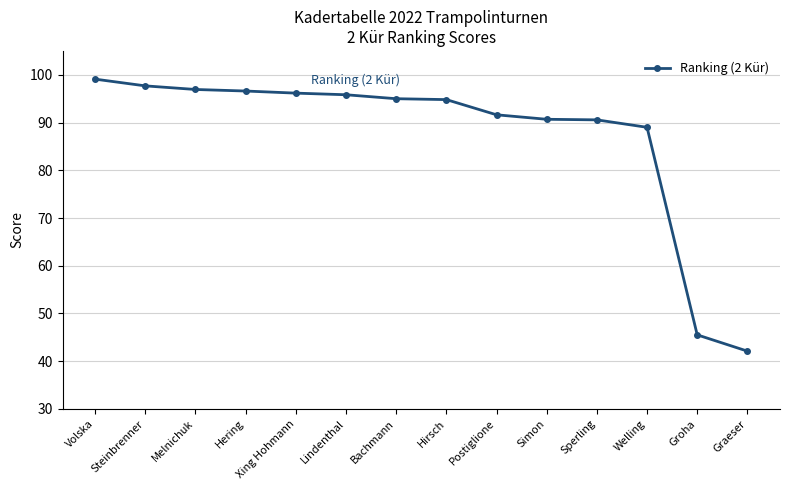

What is the average value?

87.3